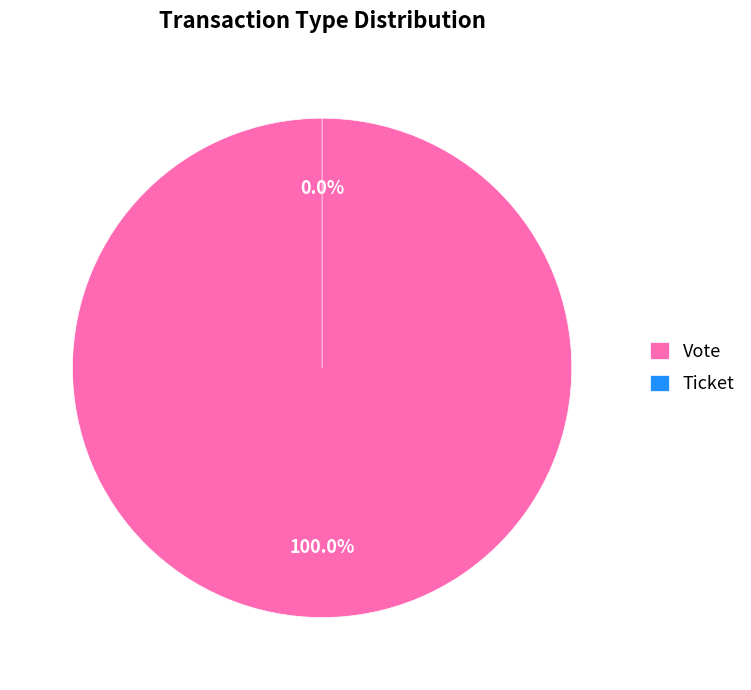

How many segments does this pie chart have?

2